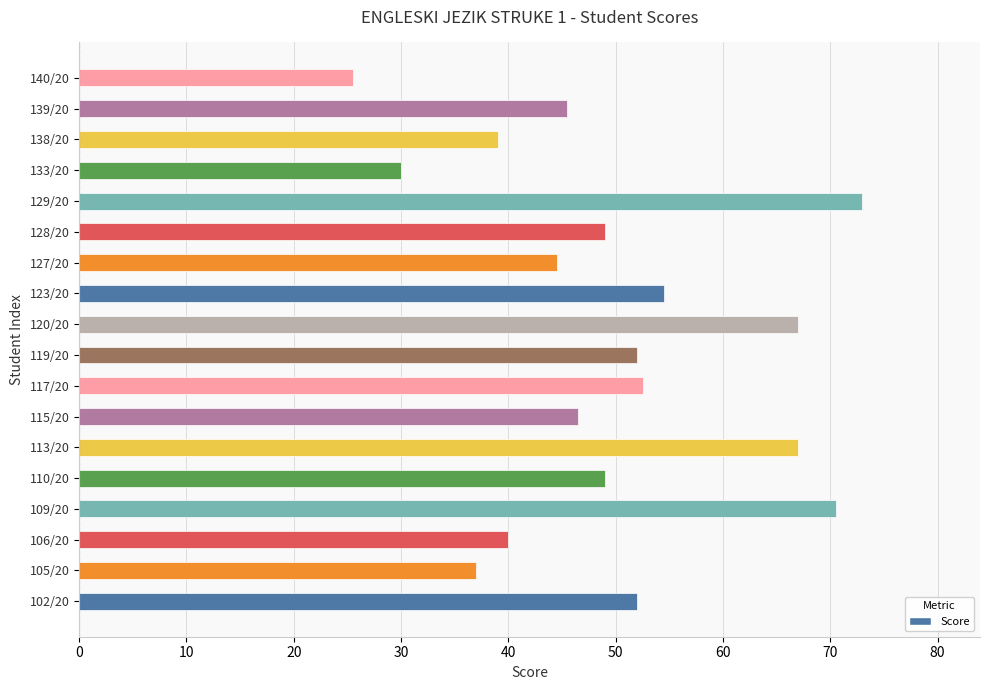

Reading bottom to top, extract all data points from this chart.

102/20=52.0	105/20=37.0	106/20=40.0	109/20=70.5	110/20=49.0	113/20=67.0	115/20=46.5	117/20=52.5	119/20=52.0	120/20=67.0	123/20=54.5	127/20=44.5	128/20=49.0	129/20=73.0	133/20=30.0	138/20=39.0	139/20=45.5	140/20=25.5